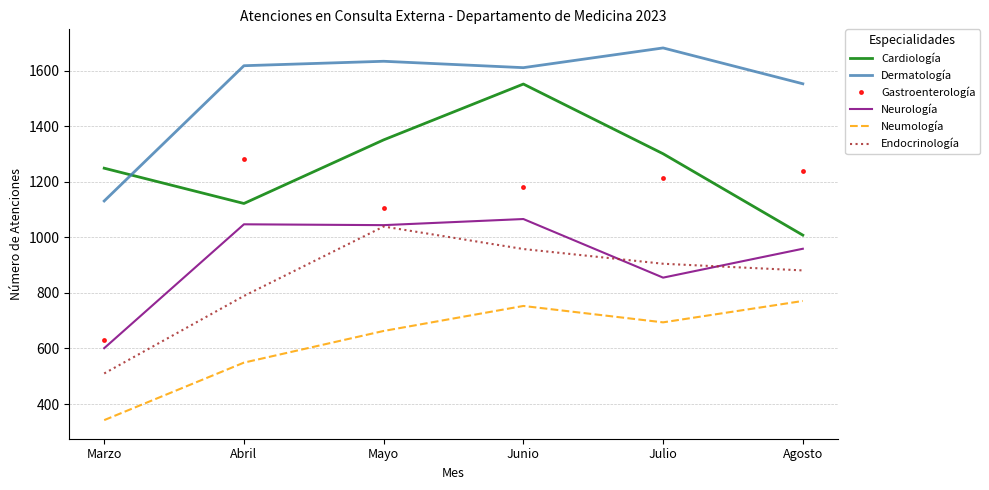

At which label does Neumología first exceed 694?

Junio